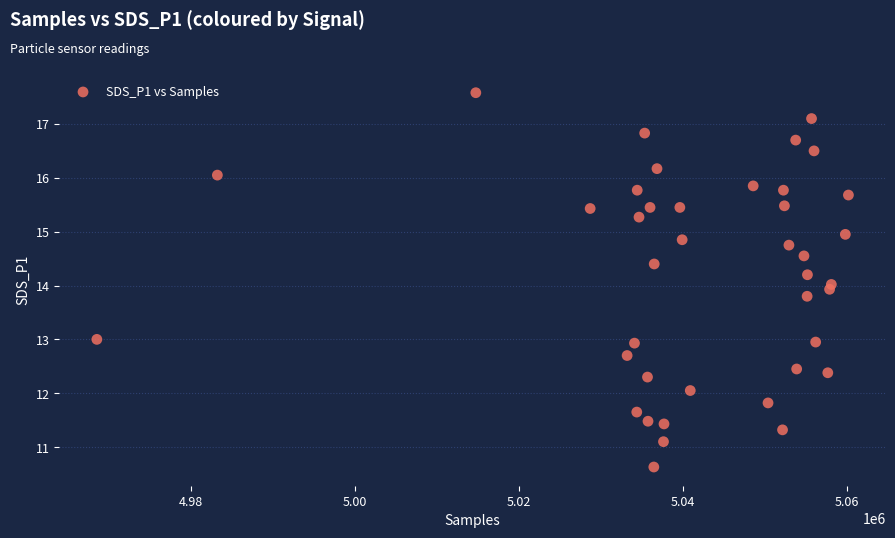

What is the range of X values (max minus min)?

91668.0